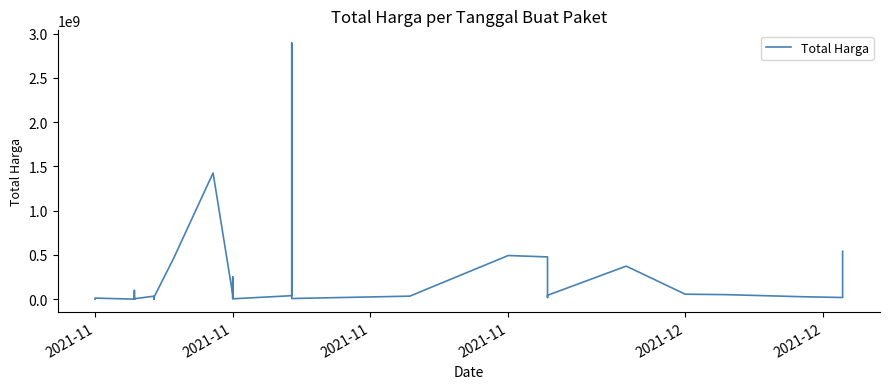

Reading left to right, what are all the values shown in this chart?

333600	12453900	78000	98772570	2772000	265000	4672200	182000	8742500	5129000	34000000	32441200	577875	23653000	464002100	1425867900	49730040	9180000	15513960	250350000	4350000	39440000	2892122000	7401240	34292000	493000000	477600000	19175000	43859200	373404000	56152800	51601000	27412000	18900000	541071000